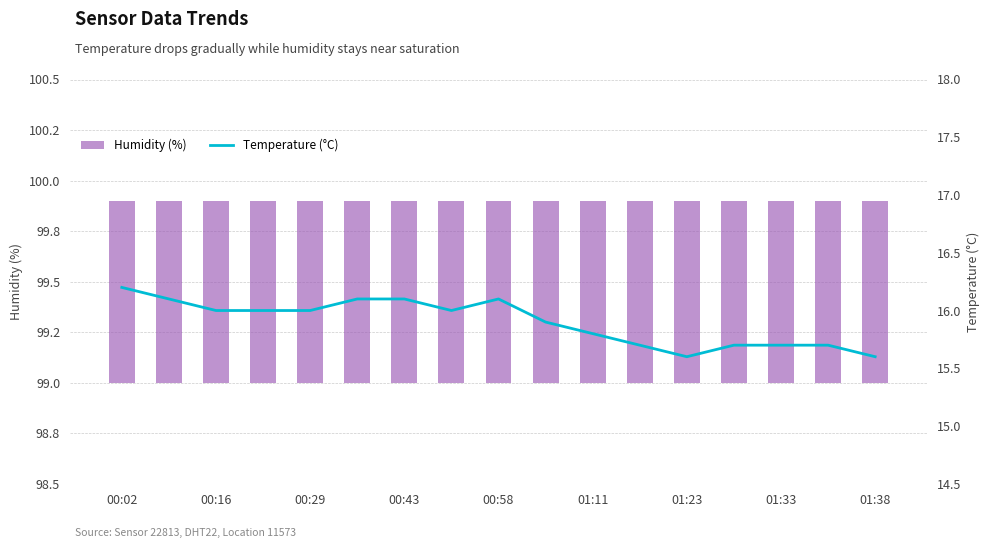

How many groups of bars are there?

17